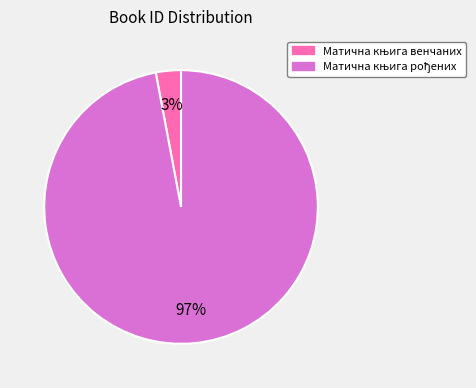

Is there any slice that represents more than half of the pie?

Yes